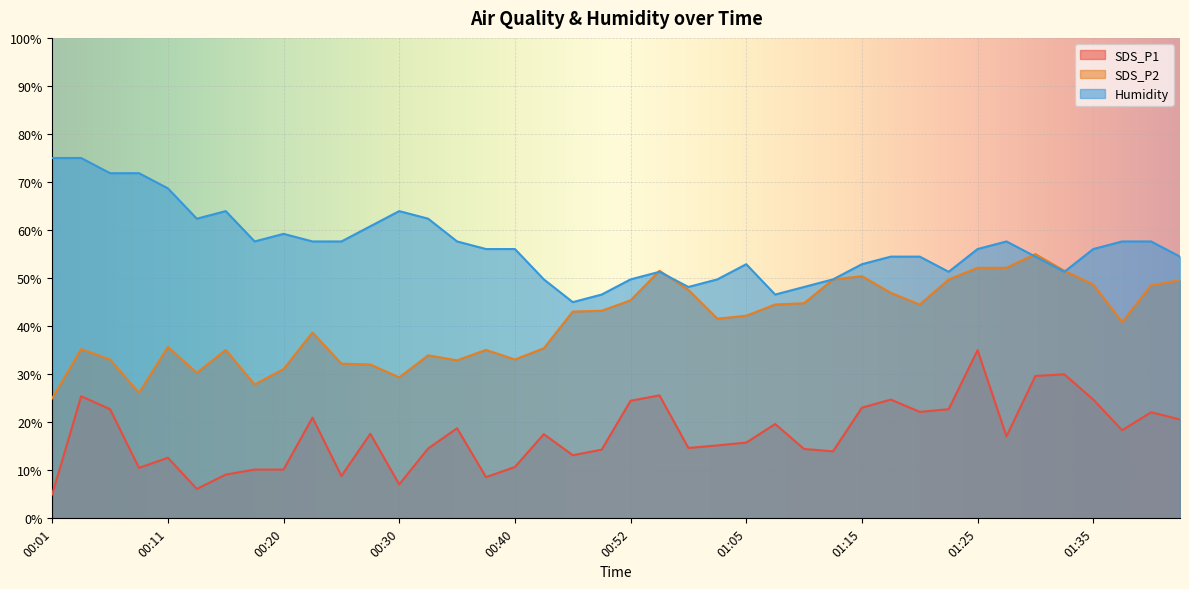

Between which two adjacent categories do SDS_P2 and Humidity first intersect?

00:52 and 00:55